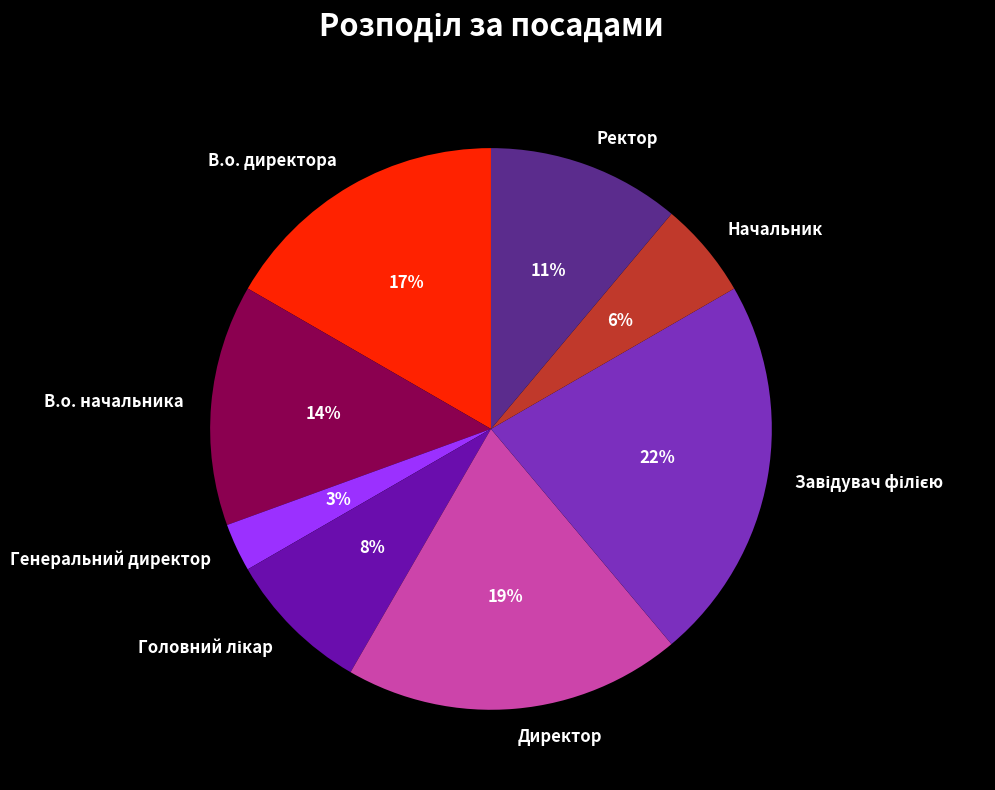

What is the smallest slice in the pie chart?

Генеральний директор